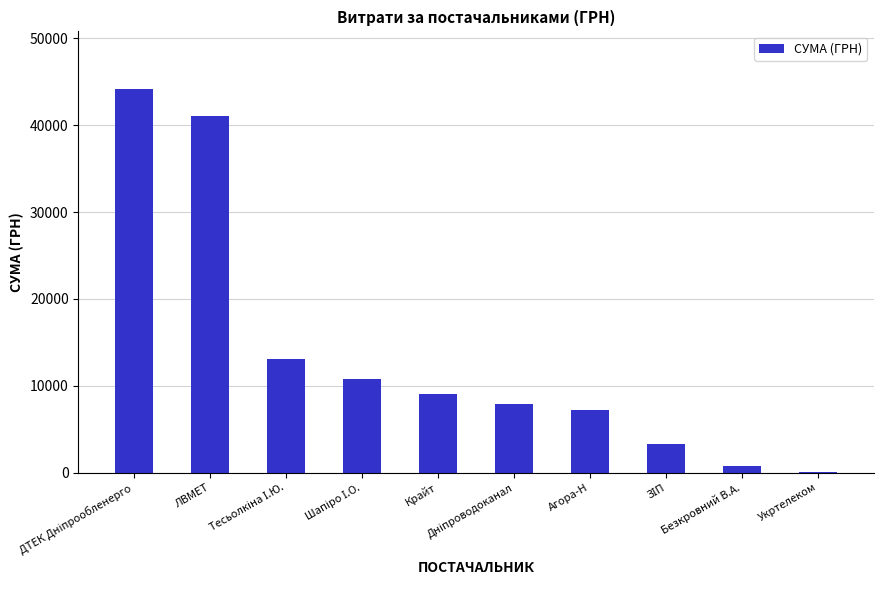

What is the sum of all values?

137502.8